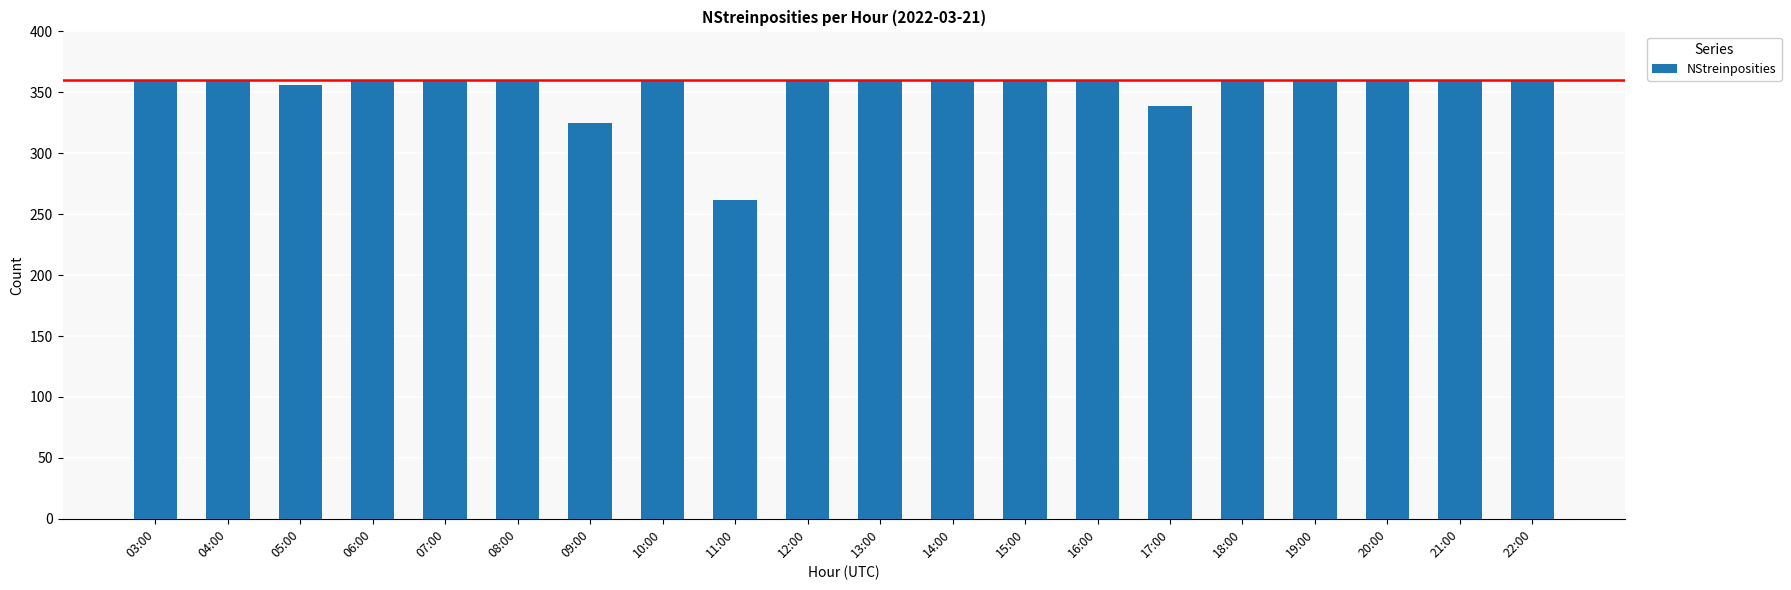

What is the smallest value displayed?

262